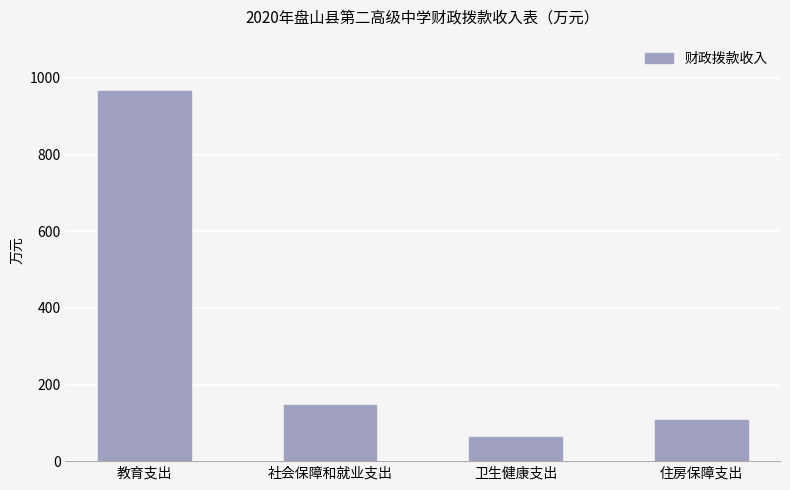

What is the approximate value at 住房保障支出?

107.7